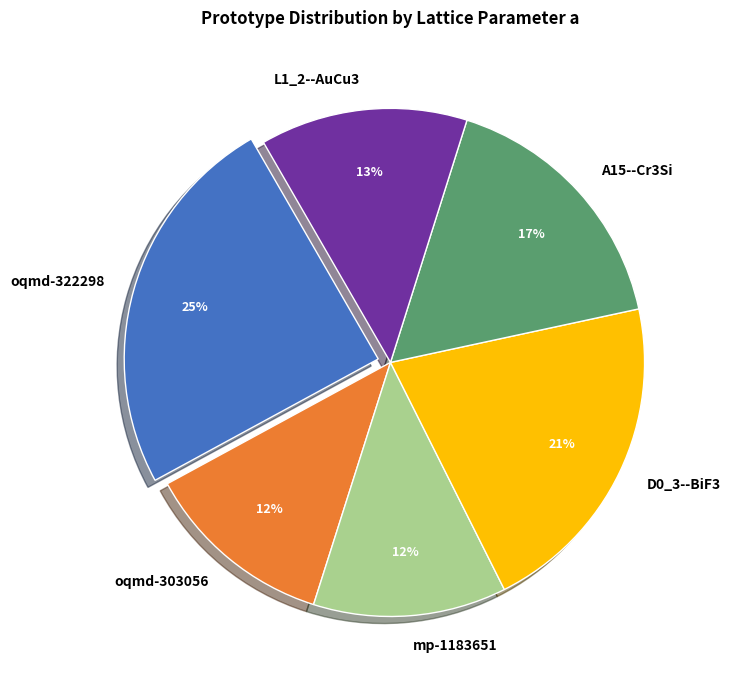

Which has a higher value, oqmd-322298 or D0_3--BiF3?

oqmd-322298